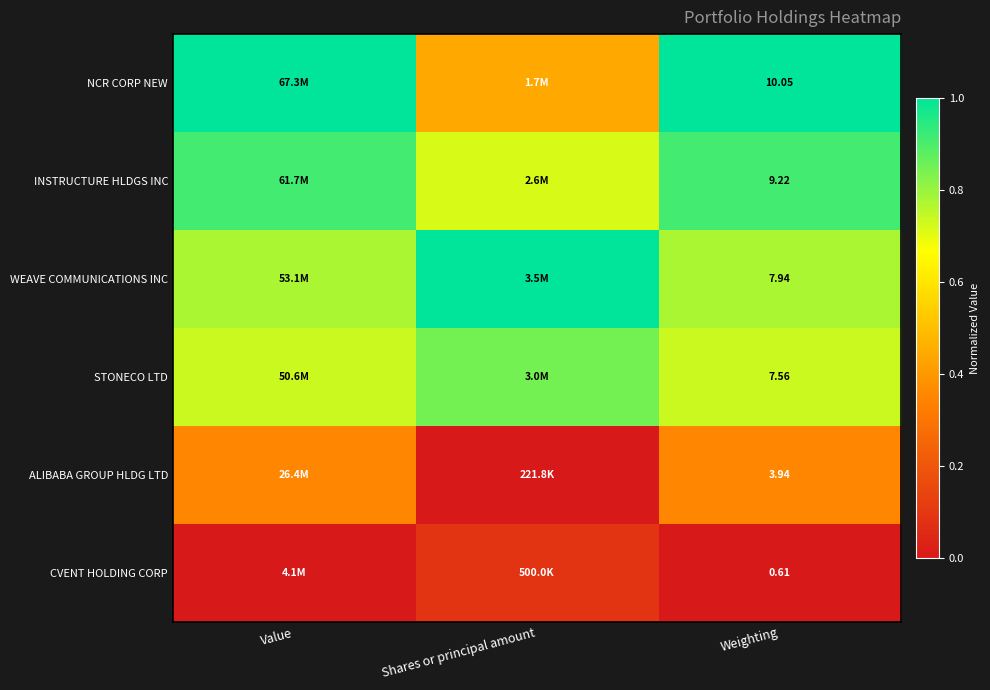

At which label does NCR CORP NEW reach its peak?

Value